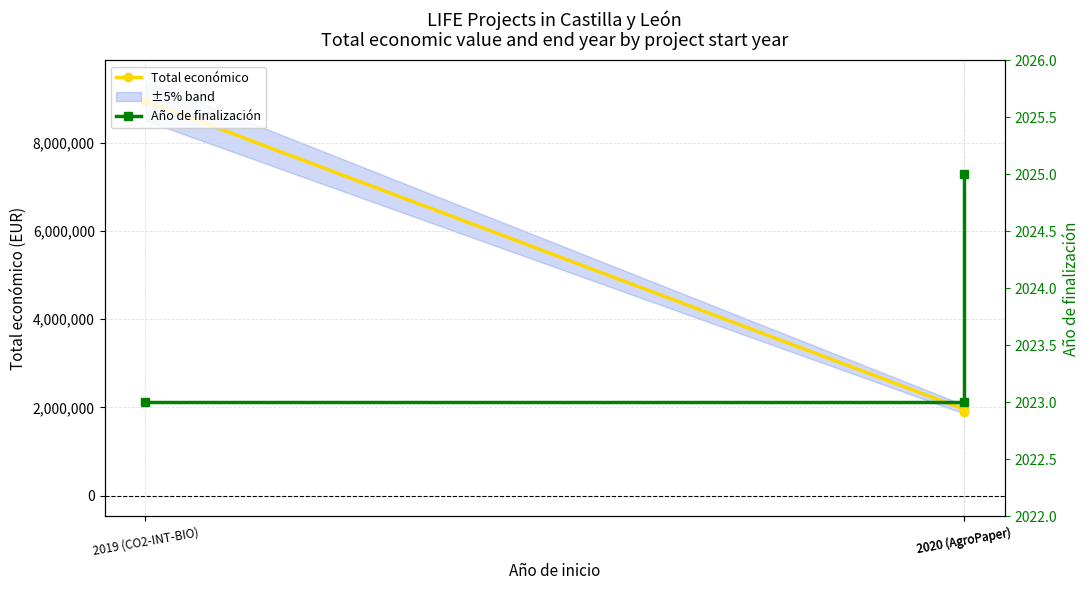

What is the label of the 3rd point from the left?

2019 (CO2-INT-BIO)